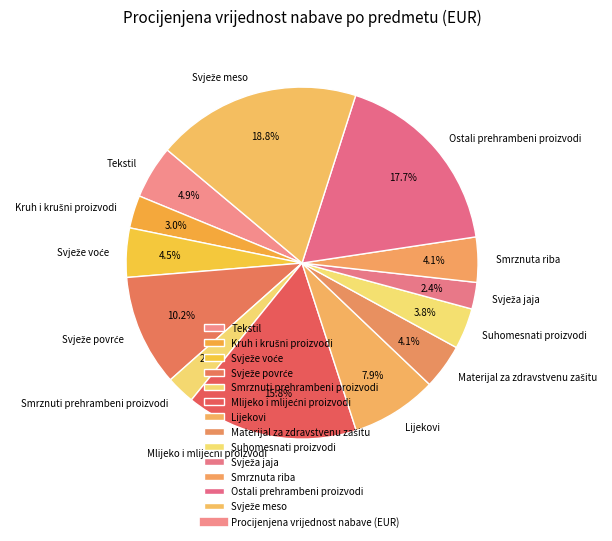

Is there a majority slice in this chart?

No